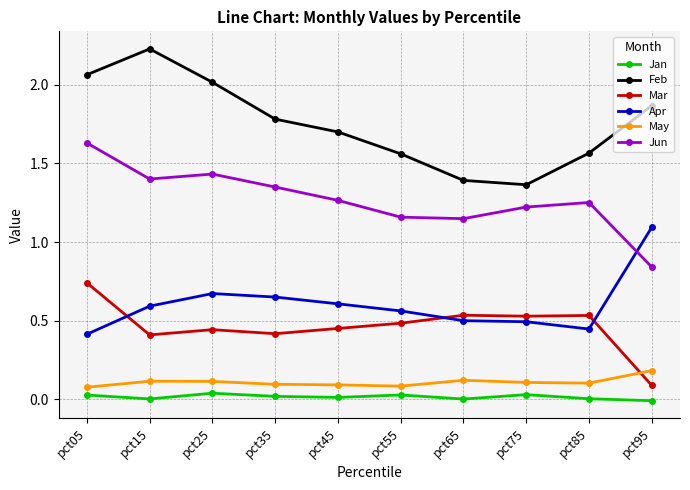

True or false: Feb has more than 2 interior local peaks.

False